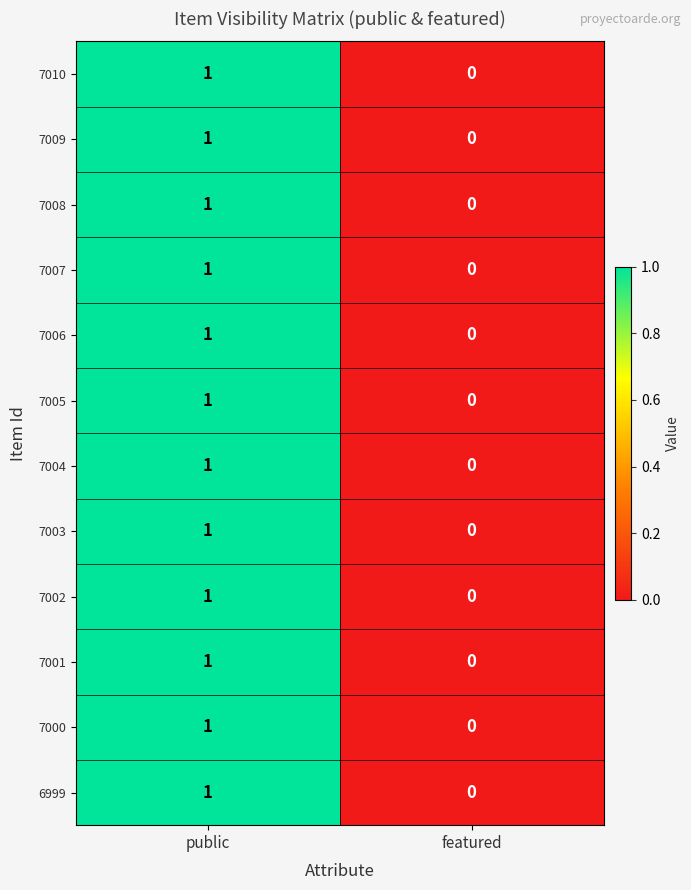

Is it true that 7002 equals 0 at public?

False